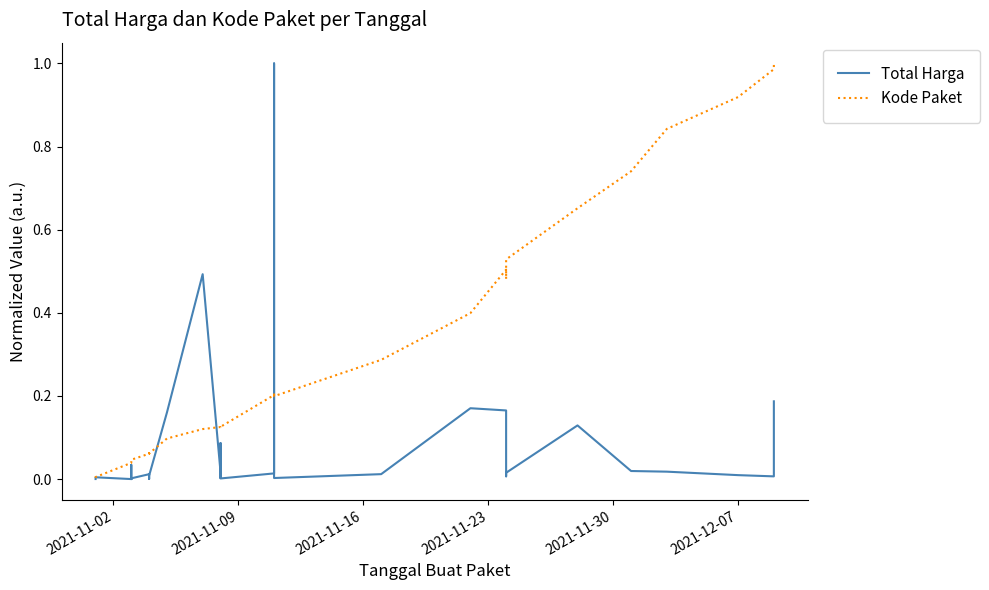

Does the chart display data point markers on the line(s)?

No